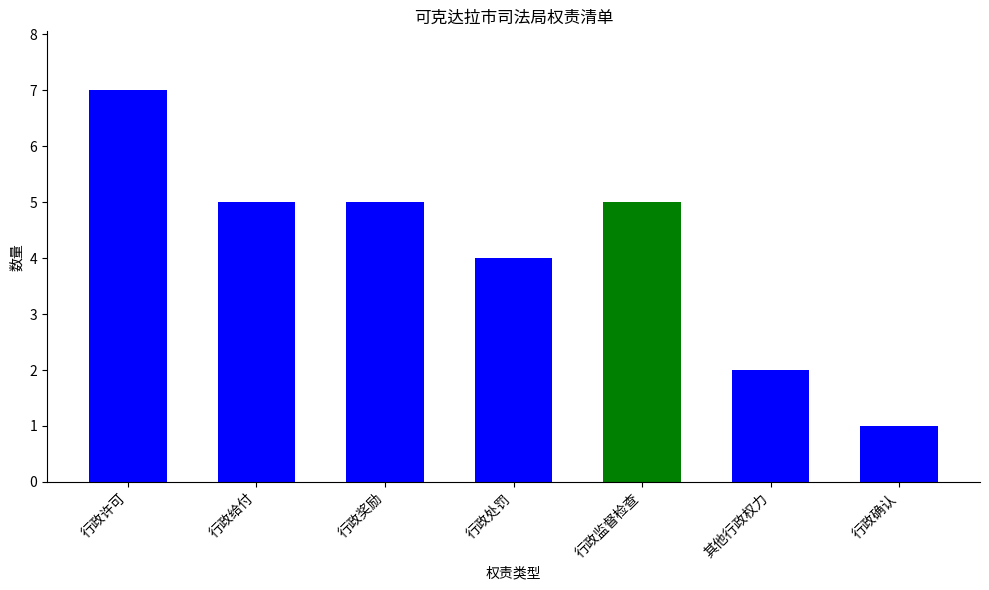

At which category does the chart reach its peak across all series?

行政许可